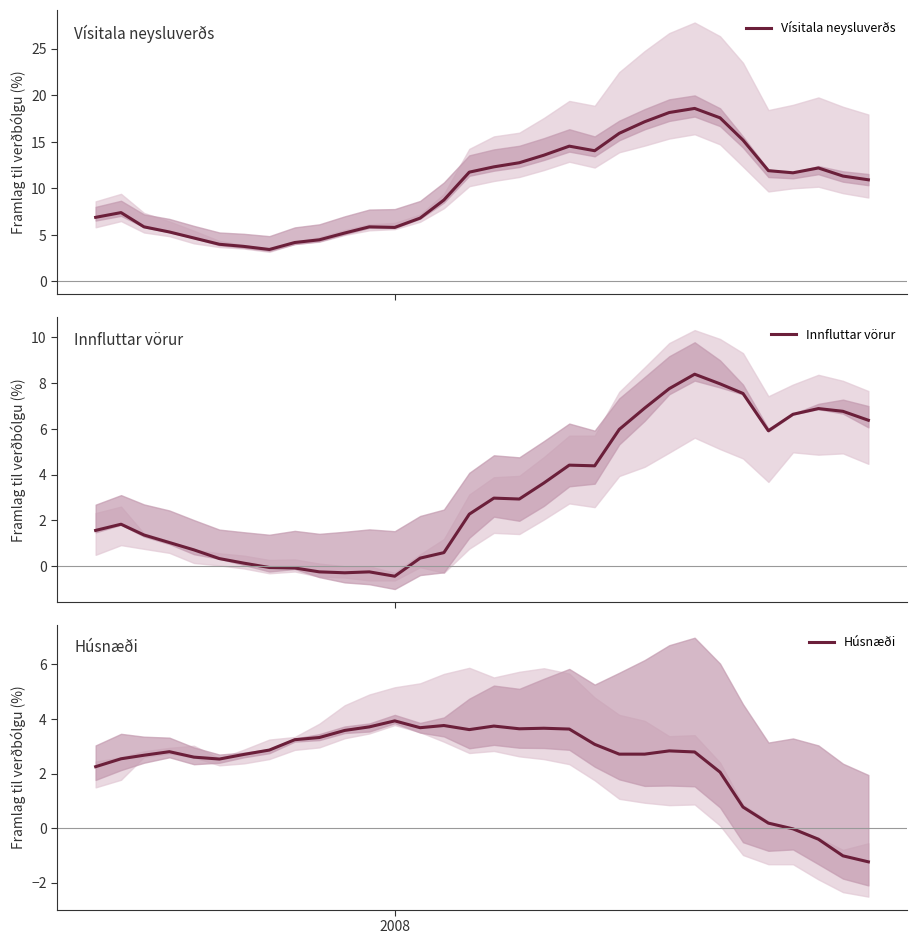

Is this an area chart (filled region under the line)?

No